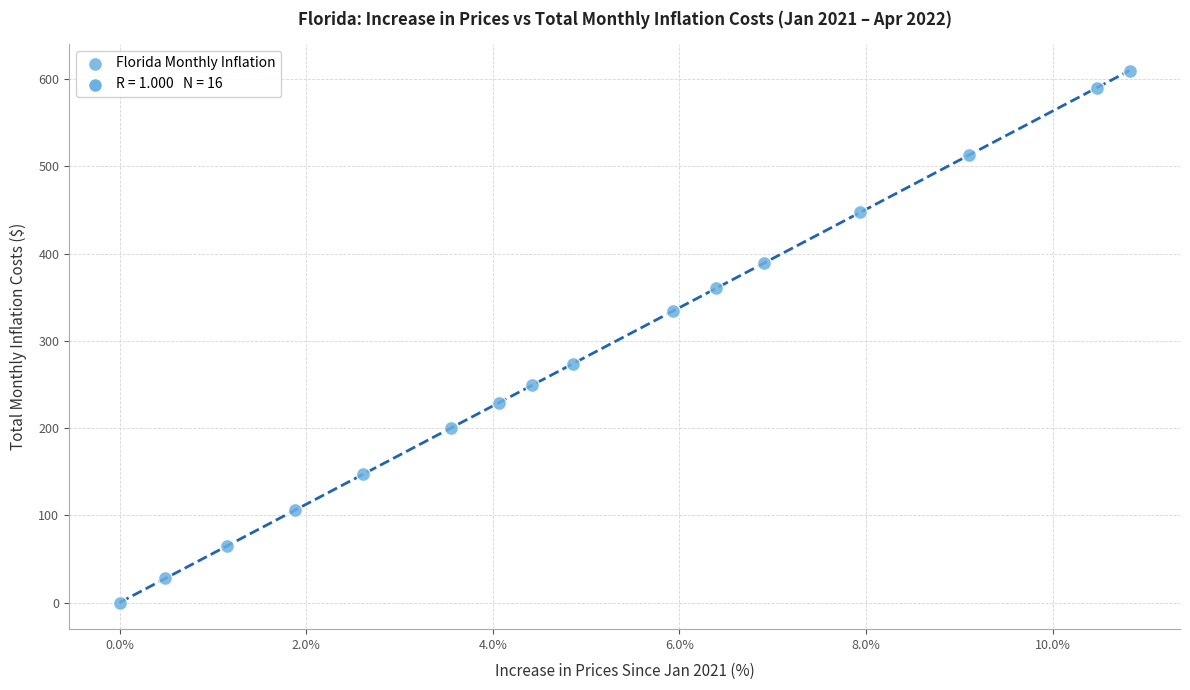

What is the range of X values (max minus min)?

10.8